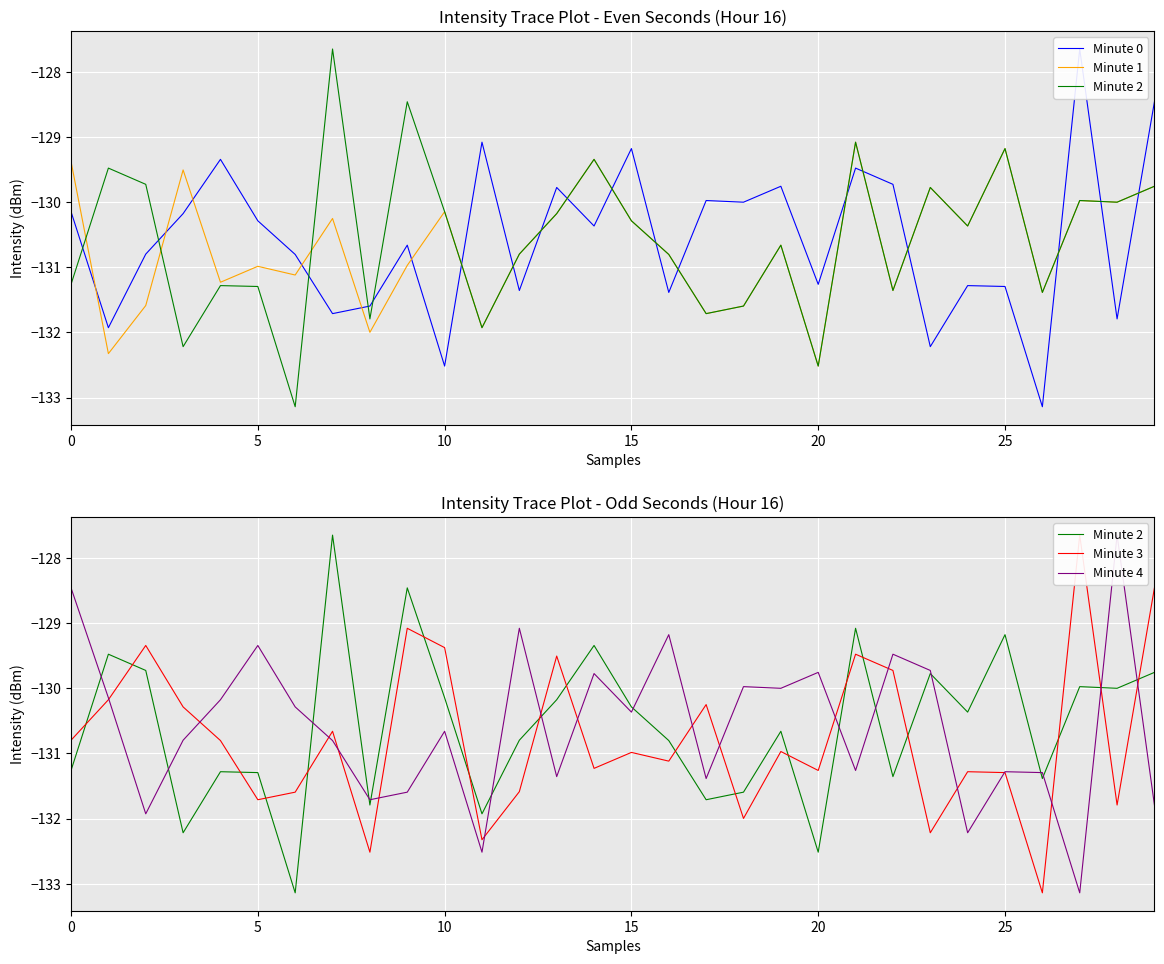

Is it true that Minute 0 equals -131.3 at 24?

True